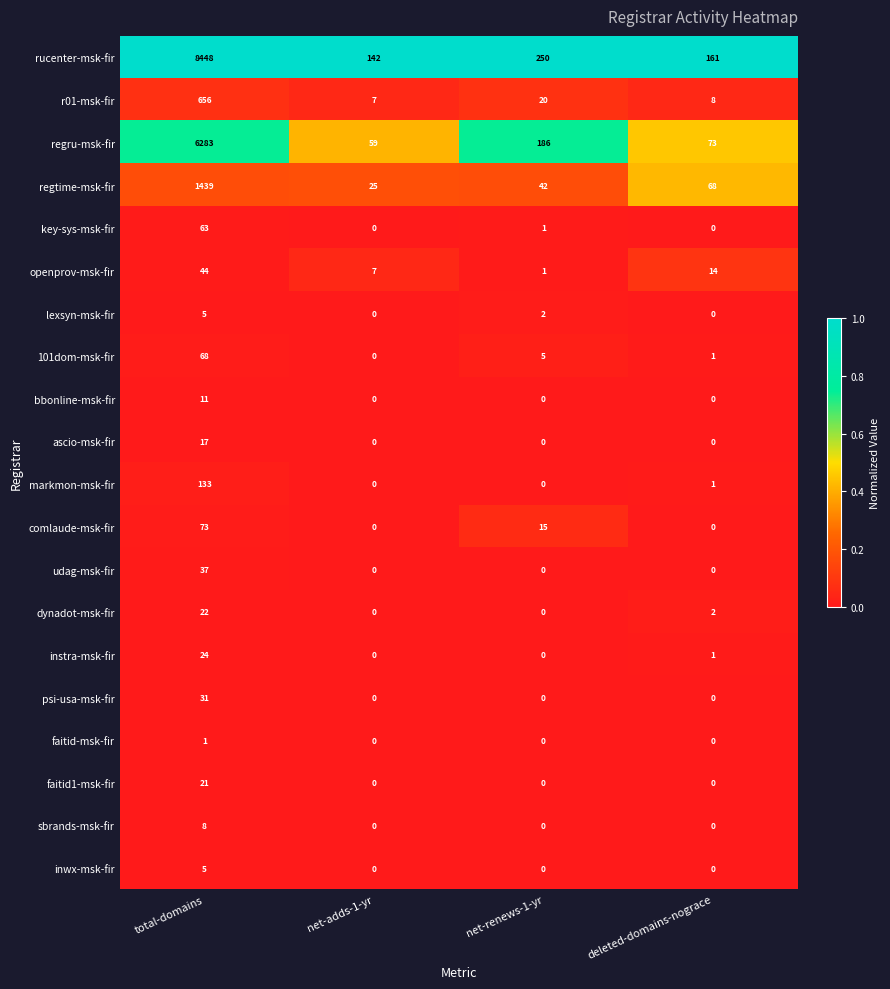

What is the difference between the highest and lowest values at deleted-domains-nograce?

161